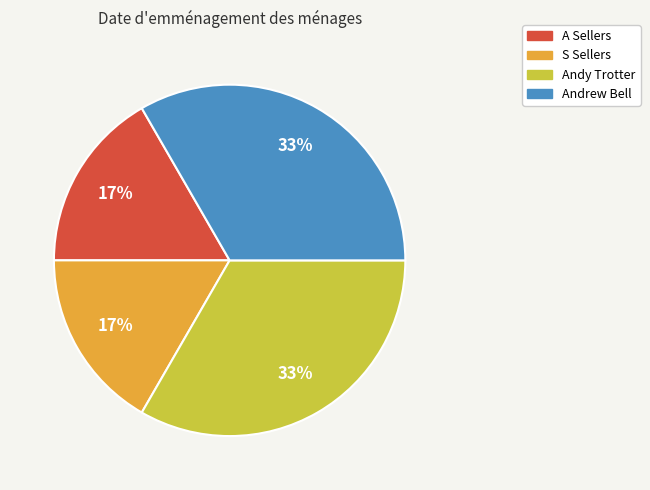

Count the number of slices in the pie.

4